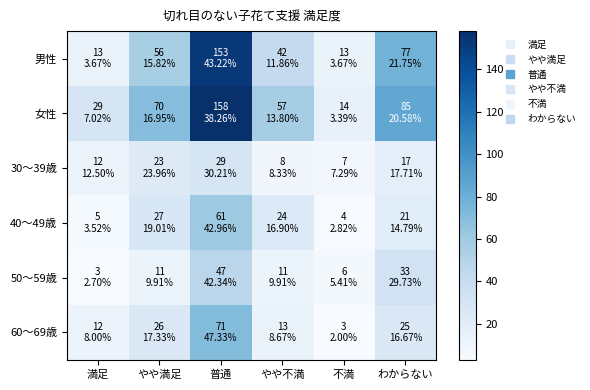

What is the total value across all series at やや満足?

213